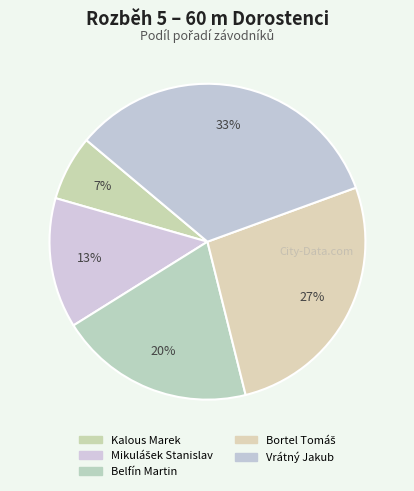

How many slices are in this pie chart?

5